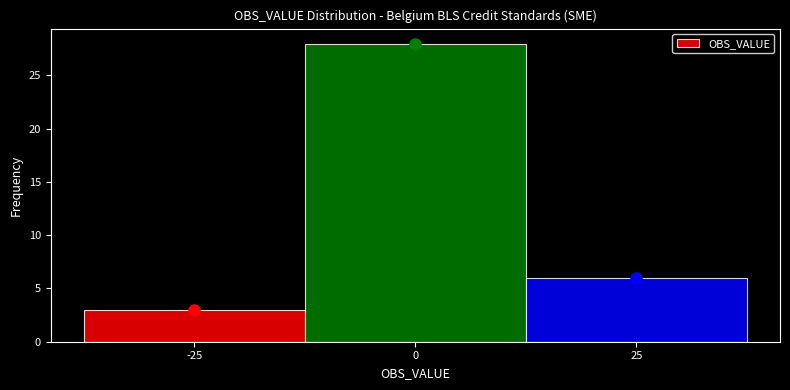

Which range on the x-axis has the tallest bar?

-12.5 to 12.5